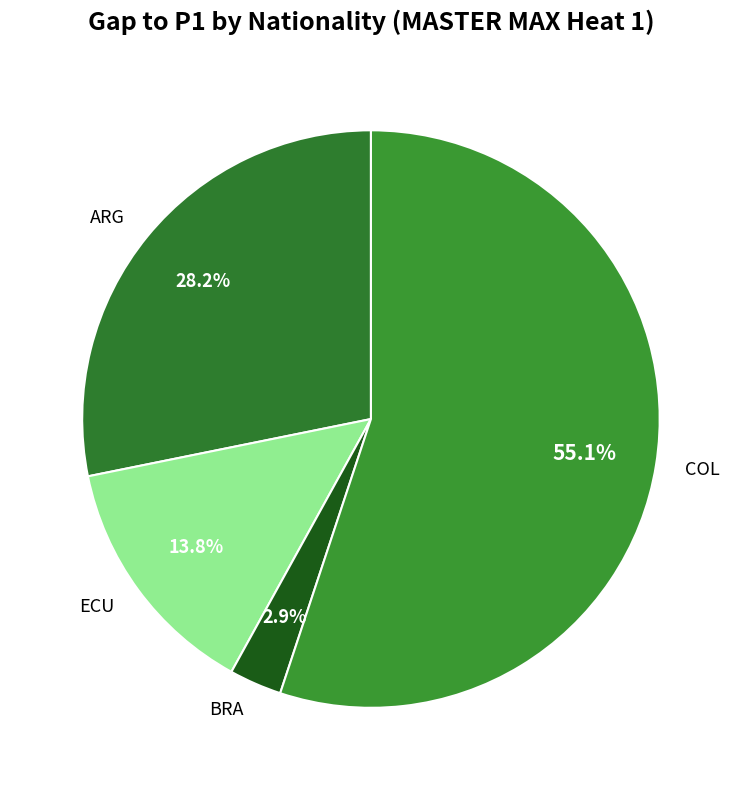

Which has a higher value, ECU or ARG?

ARG